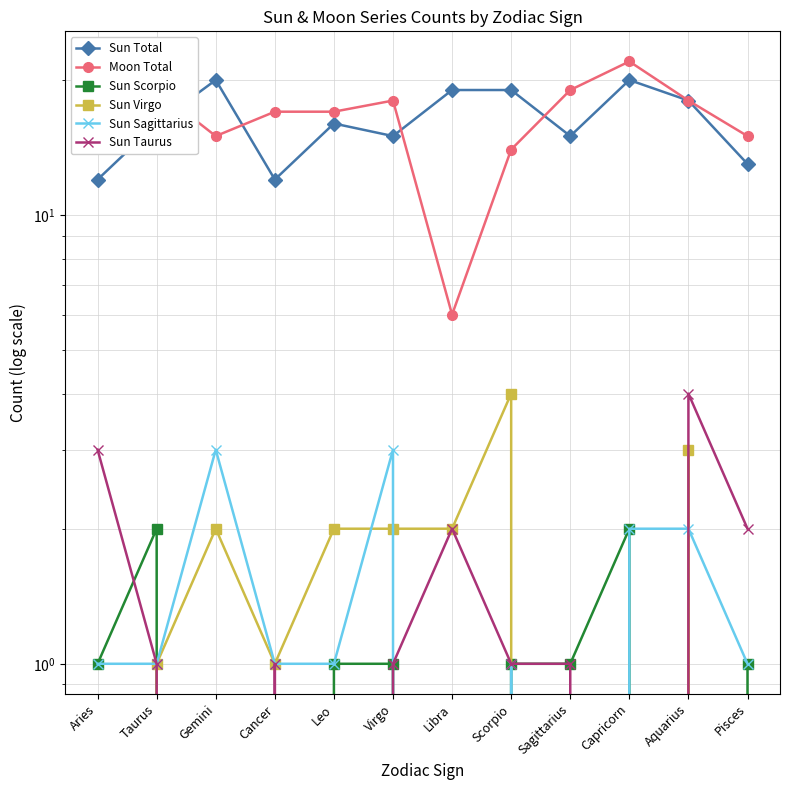

How many values in the Moon Total series are below 17?

5